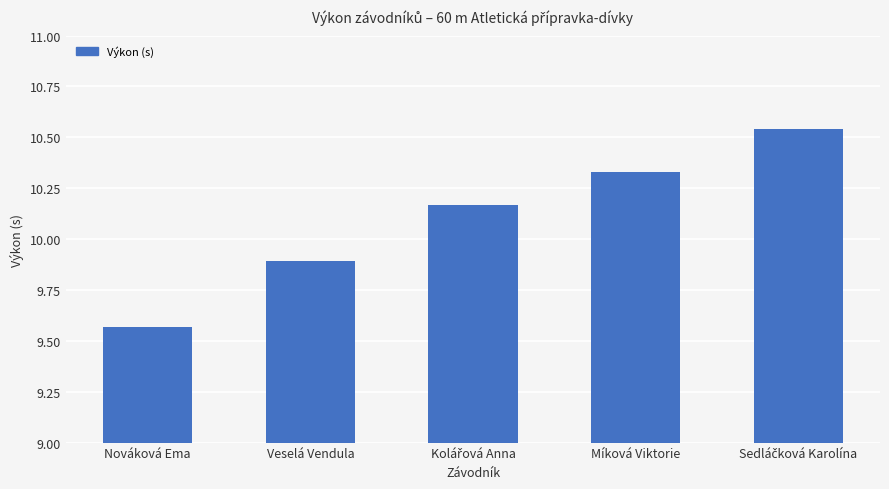

At which label is the value closest to 10?

Veselá Vendula